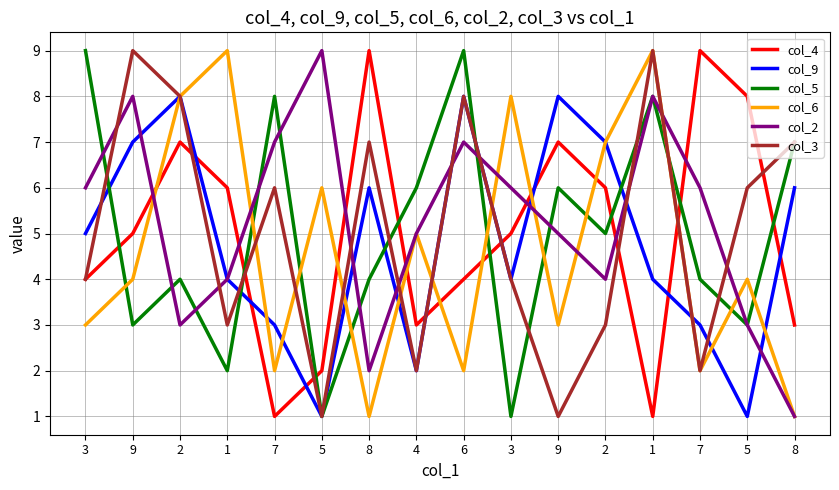

What are all the series names shown in the legend?

col_4, col_9, col_5, col_6, col_2, col_3